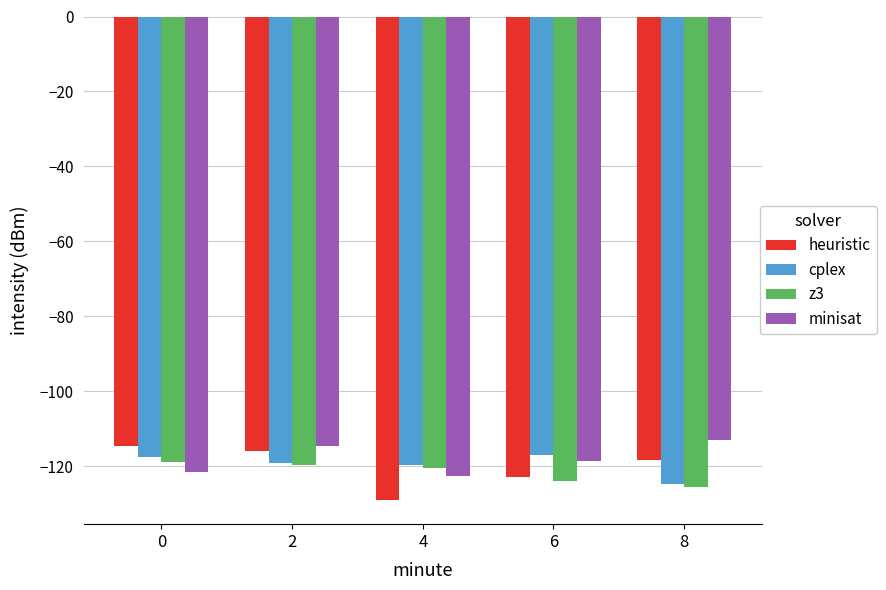

What is the sum of the minisat values at 8 and 6?

-231.3